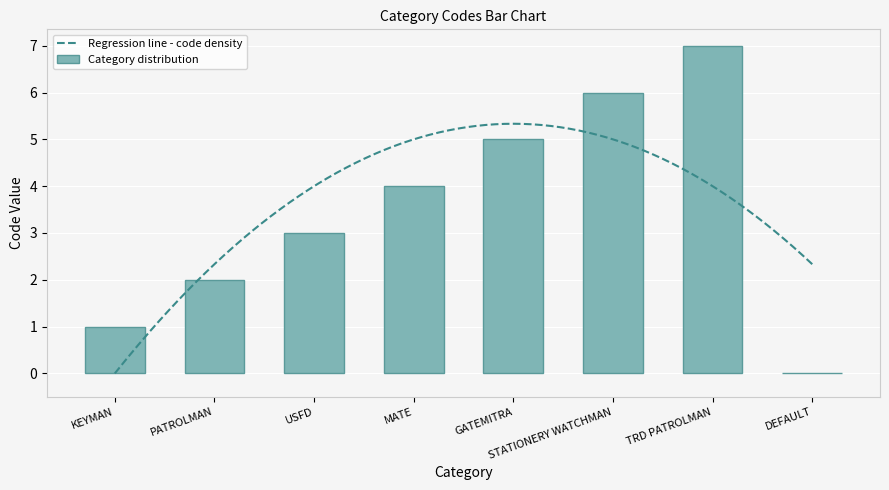

List the labels in order of value, smallest first.

DEFAULT, KEYMAN, PATROLMAN, USFD, MATE, GATEMITRA, STATIONERY WATCHMAN, TRD PATROLMAN